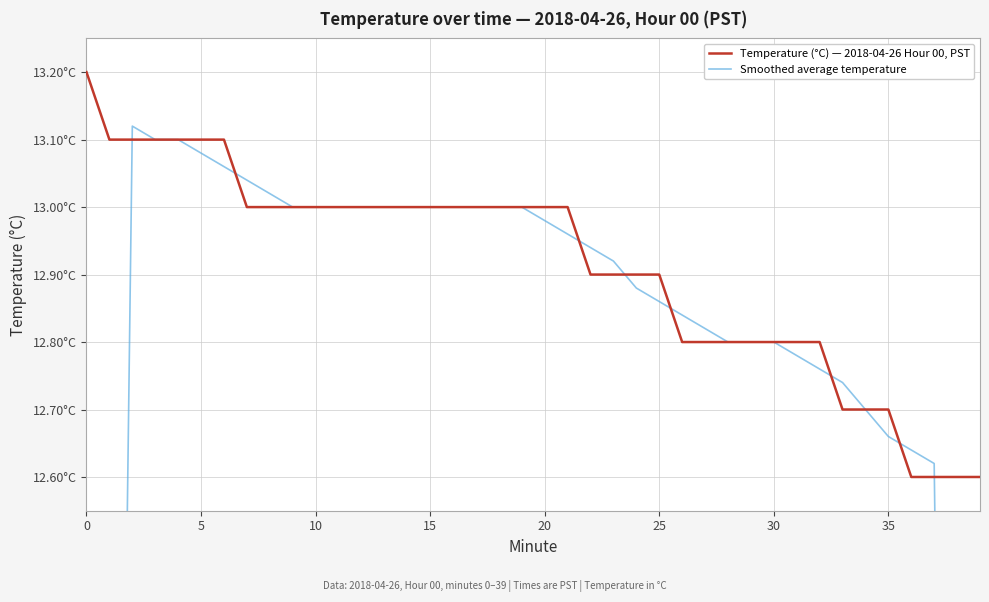

What is the average value of the Temperature (°C) — 2018-04-26 Hour 00, PST series?

12.9